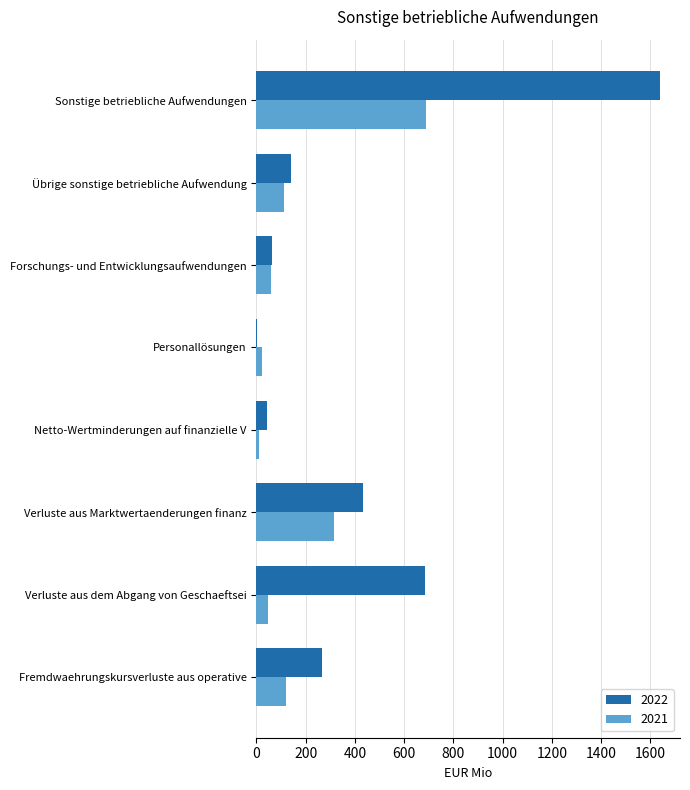

Where is 2022 nearest to the value 821?

Verluste aus dem Abgang von Geschaeftsei